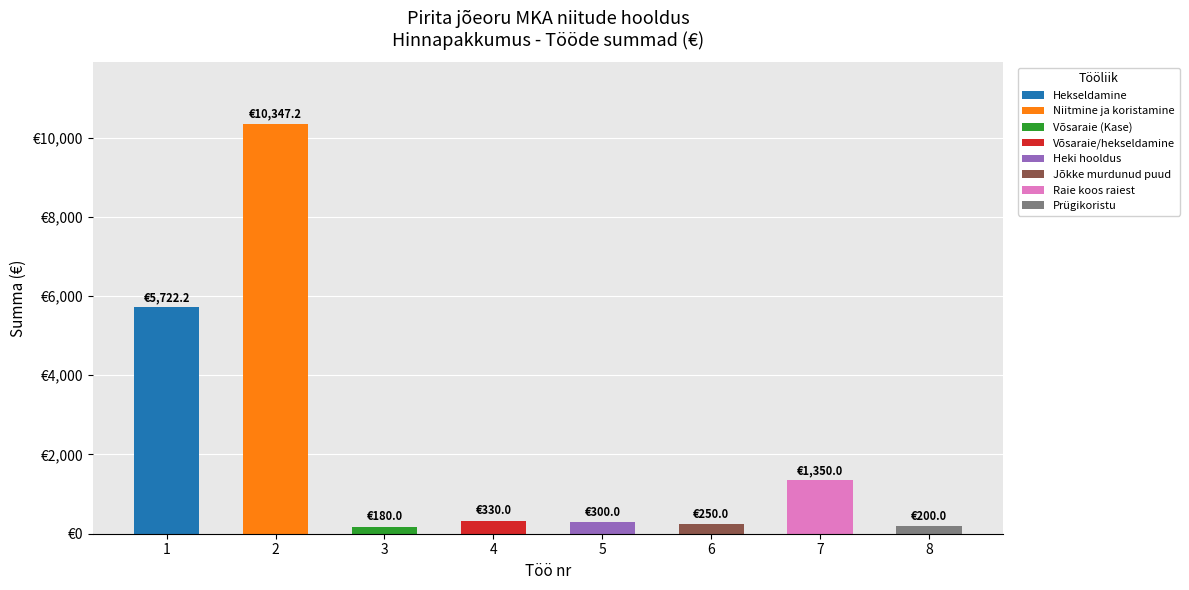

What is the average value?

2334.9